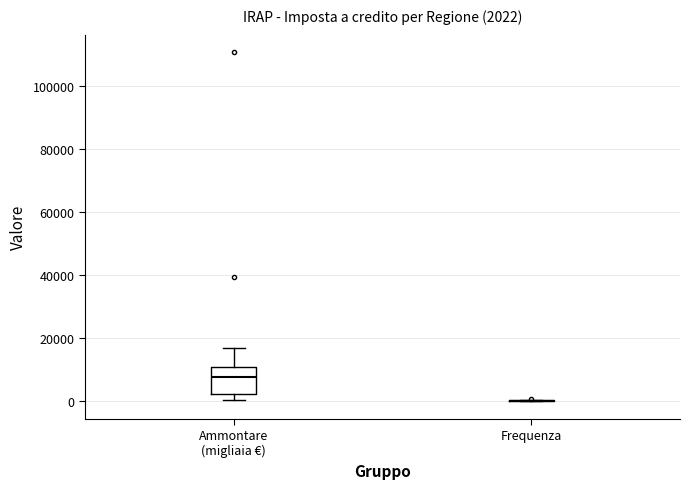

Comparing the boxes themselves (not the whiskers), which one is the tallest?

Ammontare (migliaia €)